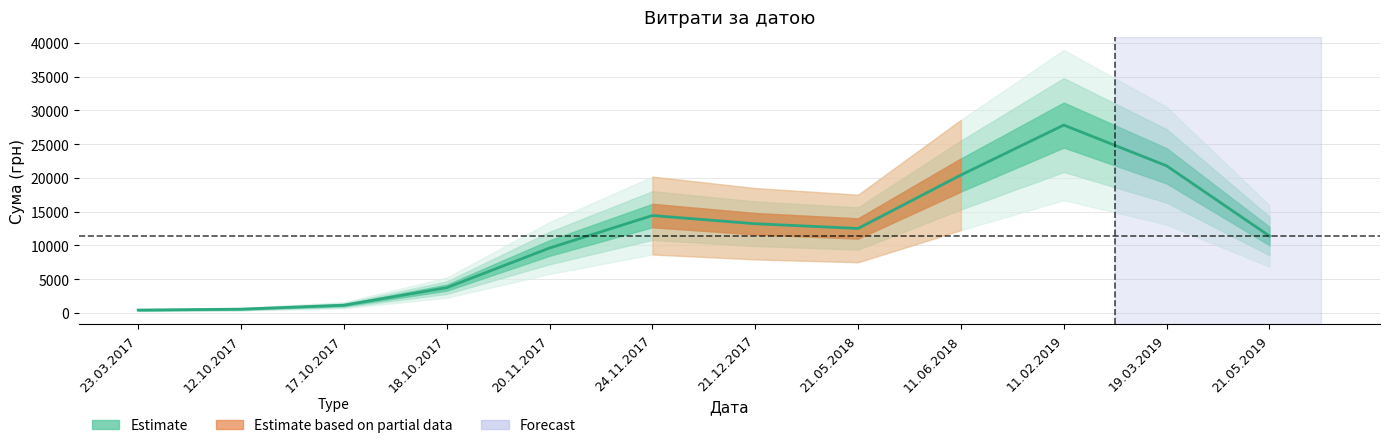

How many values exceed 12495?

6